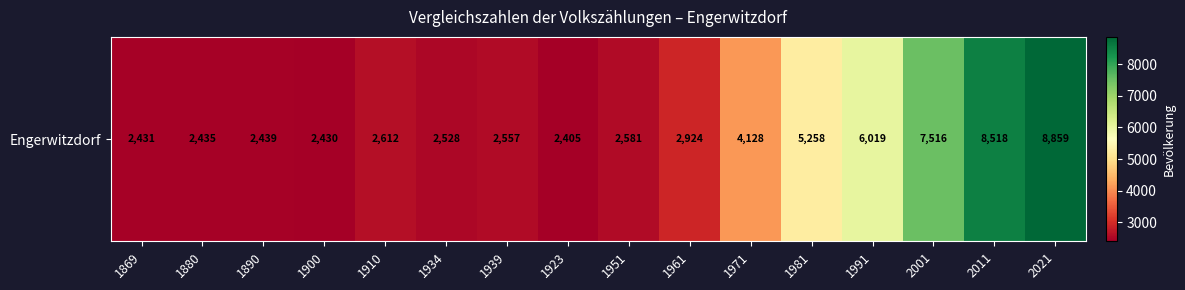

List the labels in order of value, largest first.

2021, 2011, 2001, 1991, 1981, 1971, 1961, 1910, 1951, 1939, 1934, 1890, 1880, 1869, 1900, 1923